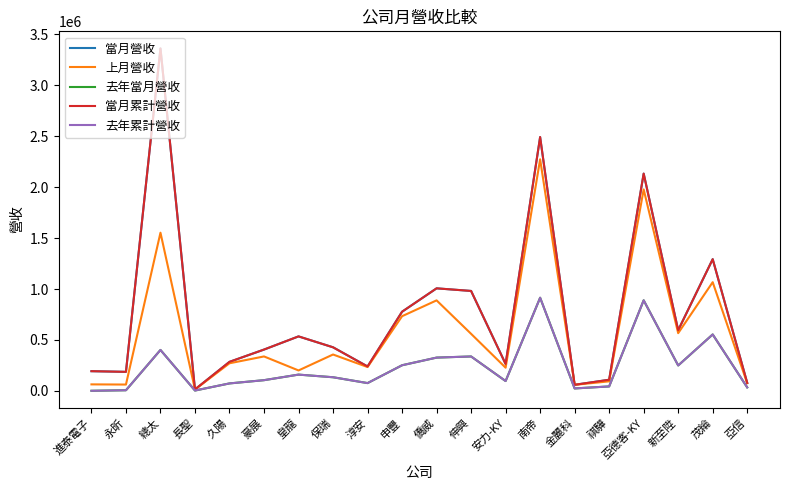

What is the average value of the 上月營收 series?

580500